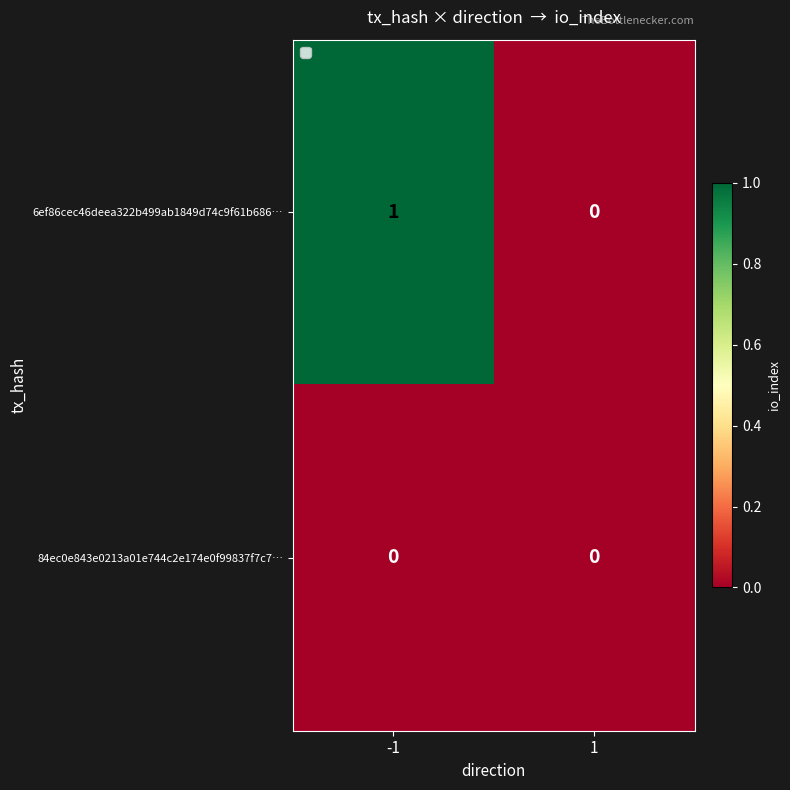

What is the total value across all series at -1?

1